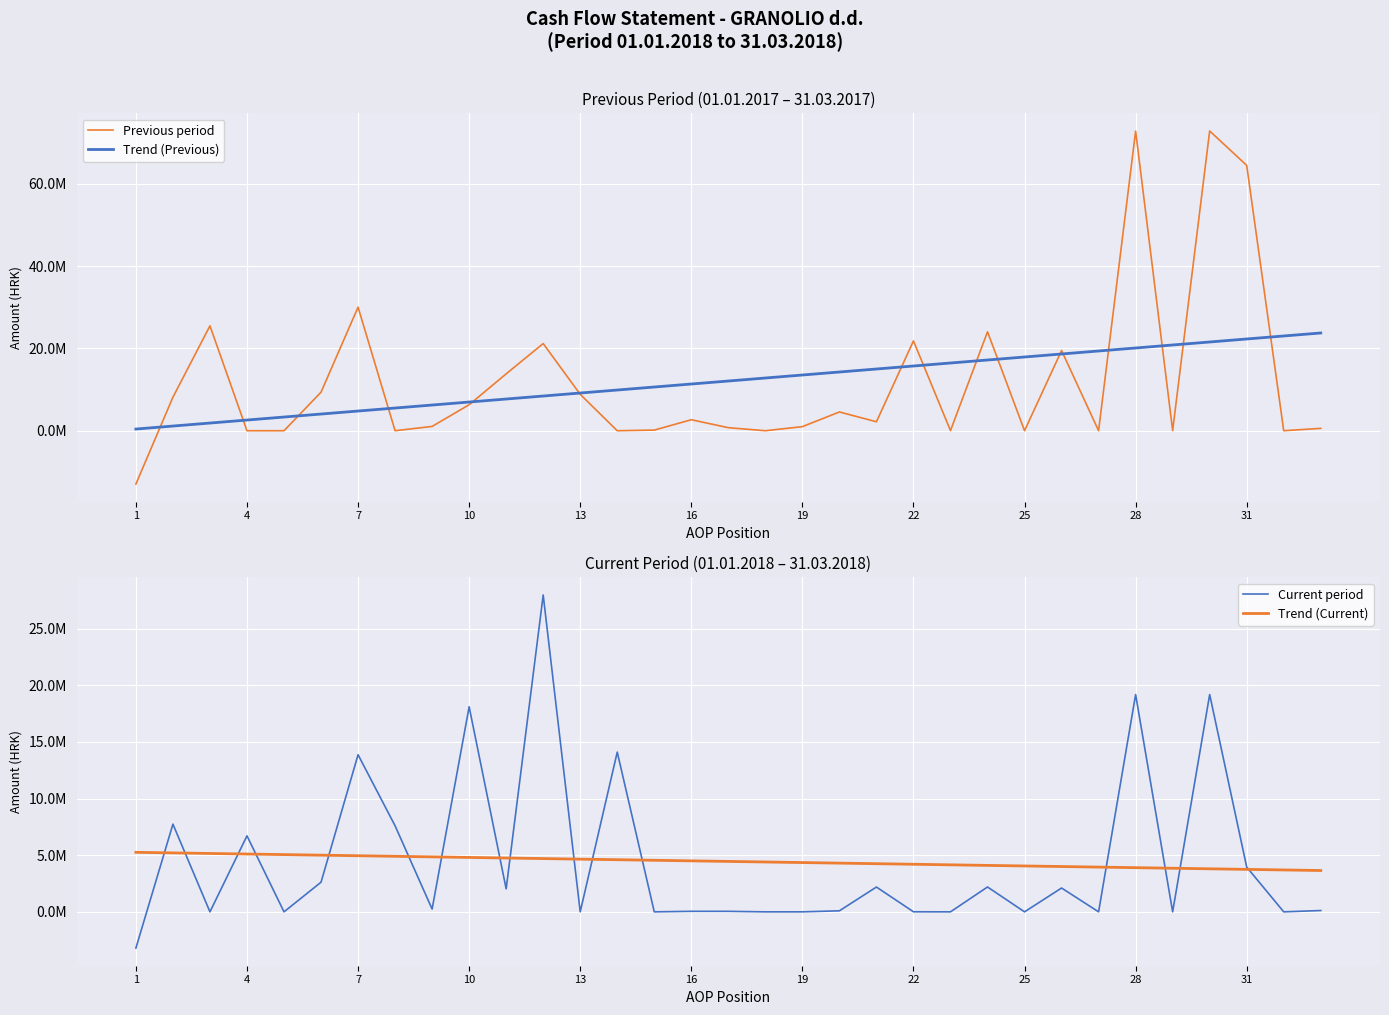

Reading left to right, transcribe all the data shown in this chart.

Previous period: -12965173.0	8144742.0	25495111.3	0.0	0.0	9364516.0	30039196.3	0.0	1044884.1	6315296.0	13827773.0	21187953.1	8851243.2	0.0	154710.6	2671399.0	738859.5	0.0	992490.0	4557459.1	2179698.2	21837319.0	30448.0	24047465.2	0.0	19490006.1	0.0	72826984.0	36980.0	72863964.0	64498049.0	0.0	577467.0
Trend (Previous): 408367.1	1138163.9	1867960.7	2597757.6	3327554.4	4057351.2	4787148.1	5516944.9	6246741.7	6976538.6	7706335.4	8436132.2	9165929.1	9895725.9	10625522.7	11355319.6	12085116.4	12814913.2	13544710.1	14274506.9	15004303.7	15734100.5	16463897.4	17193694.2	17923491.0	18653287.9	19383084.7	20112881.5	20842678.4	21572475.2	22302272.0	23032068.9	23761865.7
Current period: -3196655.0	7739290.8	0.0	6706956.0	0.0	2615131.0	13864722.9	7593529.7	243854.0	18095548.0	2028760.8	27961692.5	0.0	14096969.6	0.0	46784.6	44560.1	0.0	0.0	91344.7	2188910.3	5000.0	0.0	2193910.3	0.0	2102565.6	0.0	19176072.6	0.0	19176072.6	3951595.0	0.0	116179.8
Trend (Current): 5252375.5	5202213.4	5152051.3	5101889.2	5051727.1	5001565.0	4951402.9	4901240.7	4851078.6	4800916.5	4750754.4	4700592.3	4650430.2	4600268.0	4550105.9	4499943.8	4449781.7	4399619.6	4349457.5	4299295.3	4249133.2	4198971.1	4148809.0	4098646.9	4048484.8	3998322.7	3948160.5	3897998.4	3847836.3	3797674.2	3747512.1	3697350.0	3647187.8